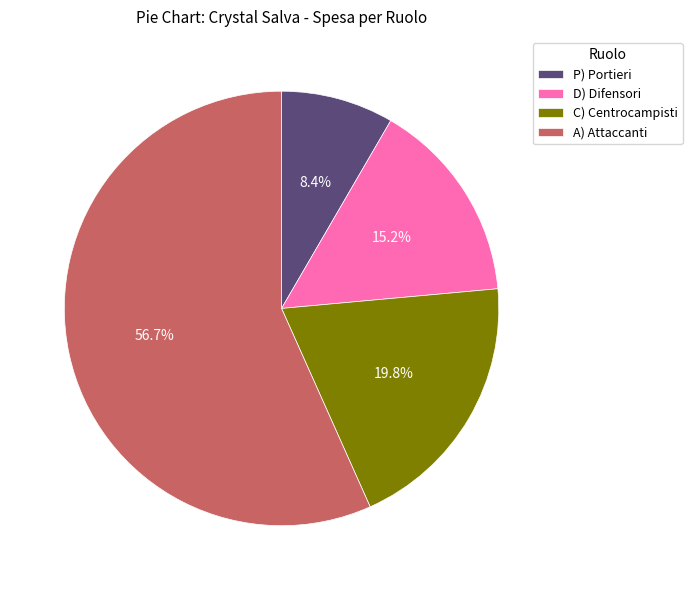

Count the number of slices in the pie.

4